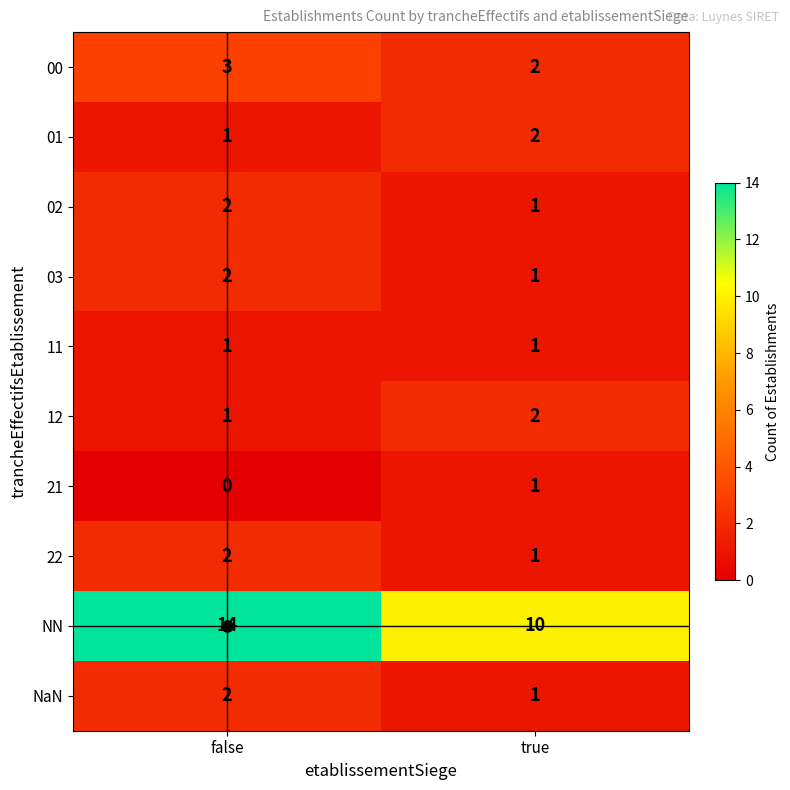

What is the sum of all 01 values?

3